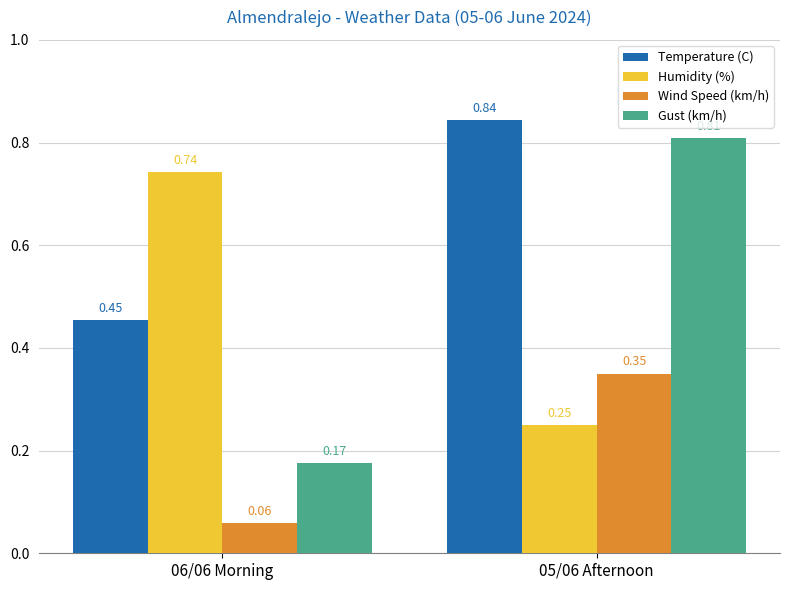

What is the difference between the maximum and minimum values in the Gust (km/h) series?

0.6